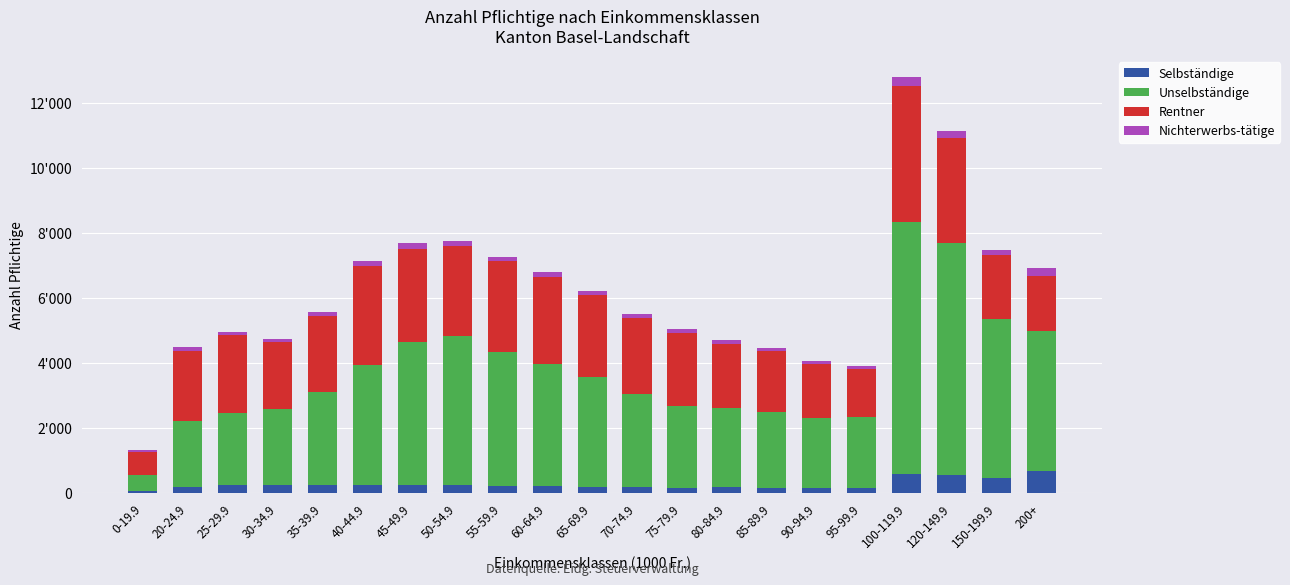

What are all the series names shown in the legend?

Selbständige, Unselbständige, Rentner, Nichterwerbs-tätige